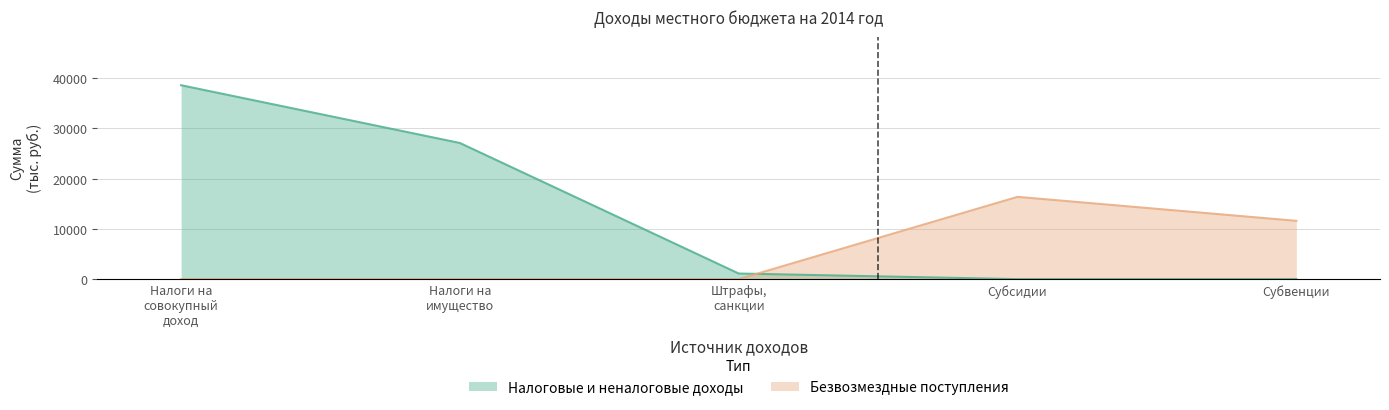

Which label corresponds to the smallest value in the chart?

Субсидии